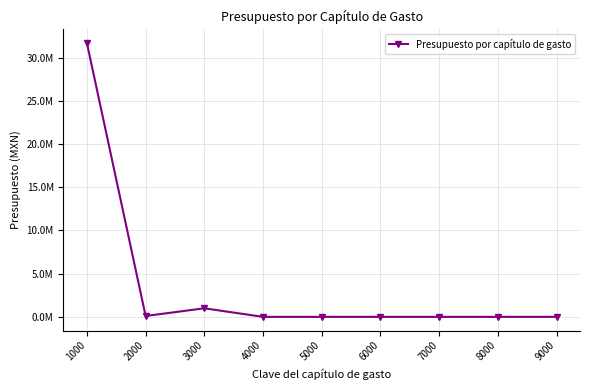

Does the chart have visible grid lines?

Yes